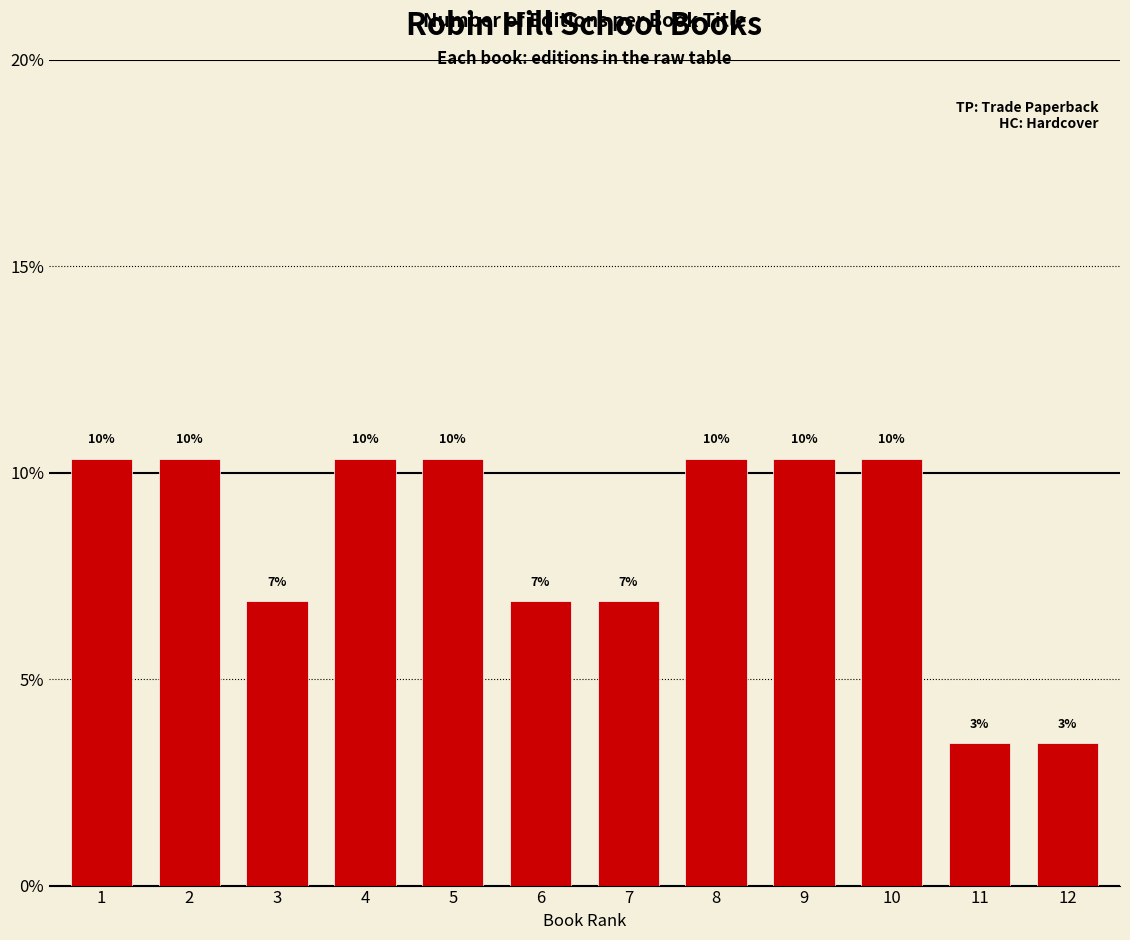

Are the bars horizontal?

No